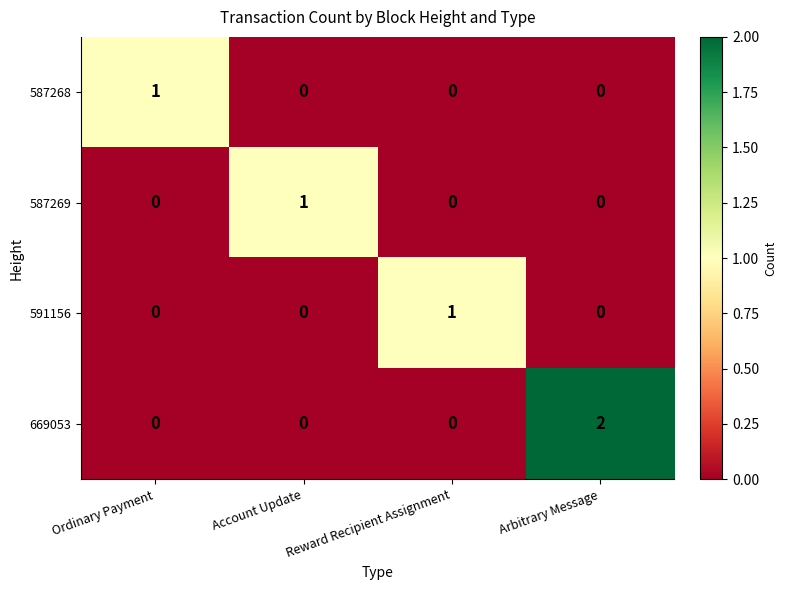

Which series has the largest range (max minus min)?

669053